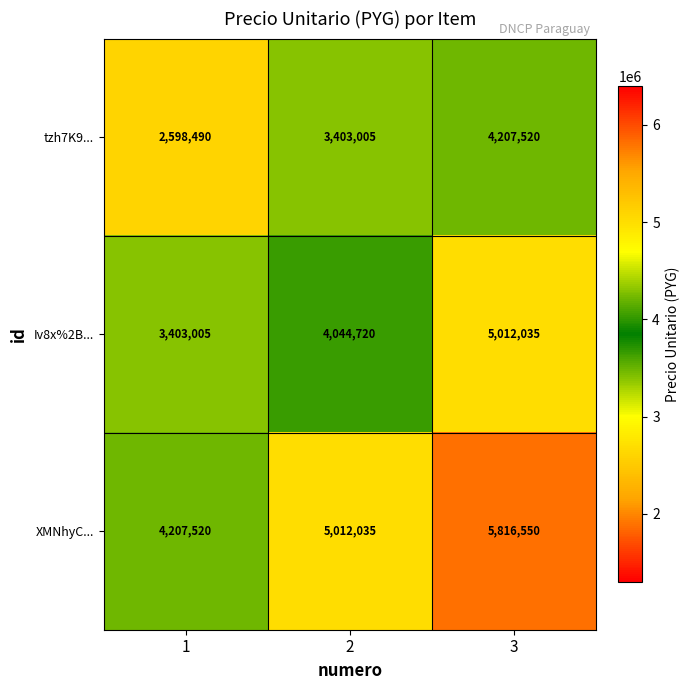

True or false: Iv8x%2B... has a value of 5012035 at 3.

True